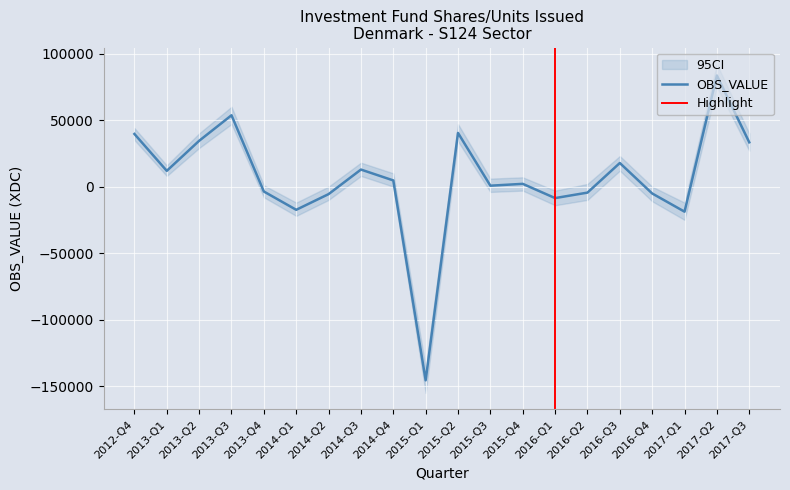

True or false: the data has more than 2 interior local peaks.

True